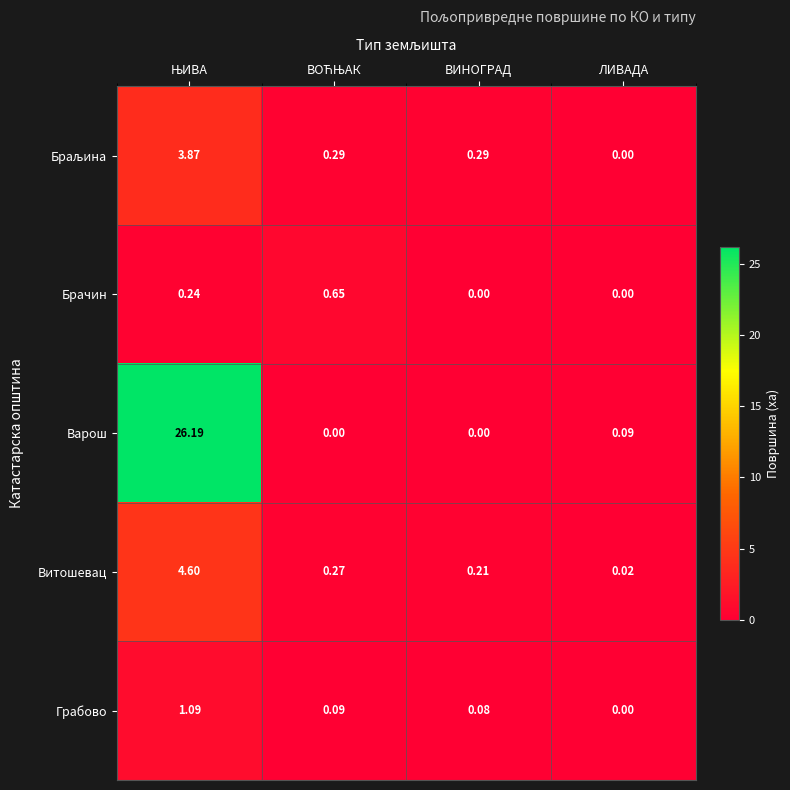

Which category has the lowest value in the Грабово series?

ЛИВАДА